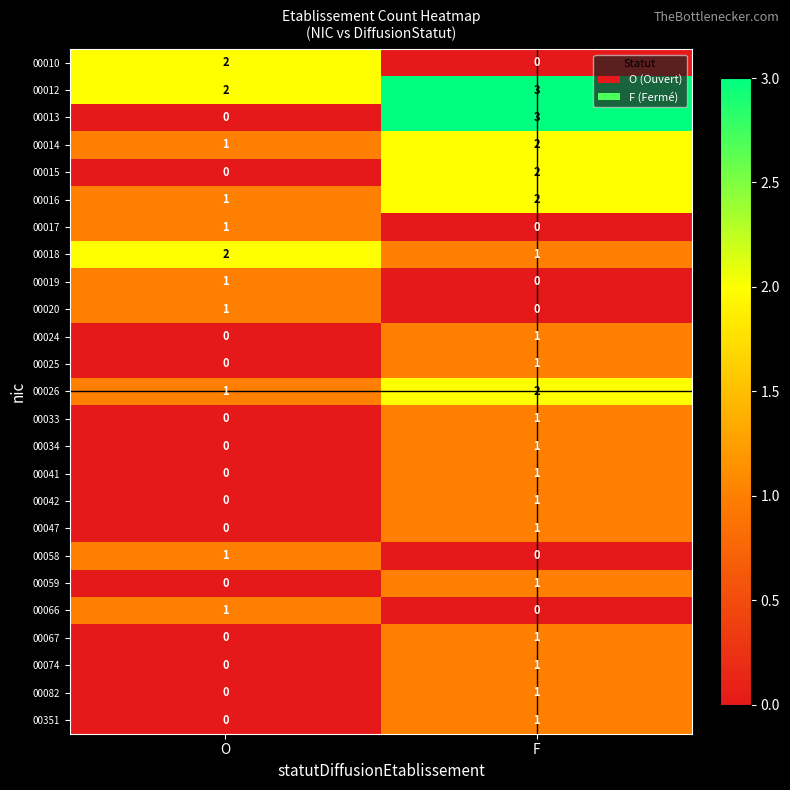

What is the maximum value shown in the chart?

3